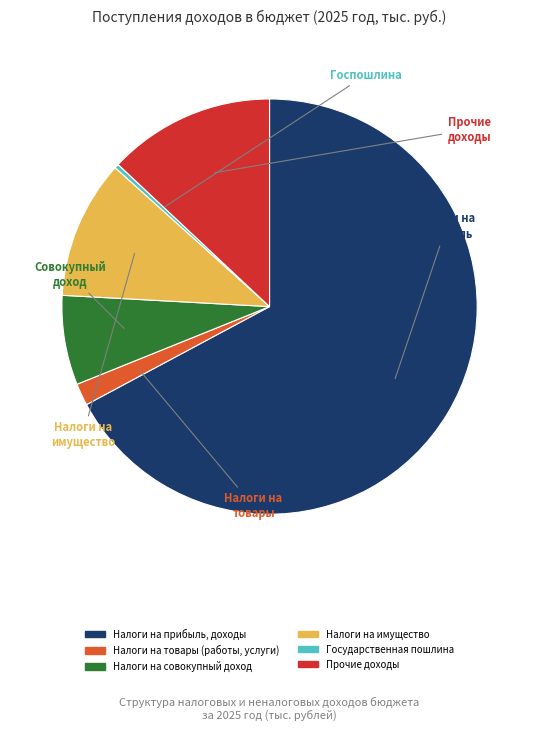

What is the largest slice in the pie chart?

Налоги на прибыль, доходы